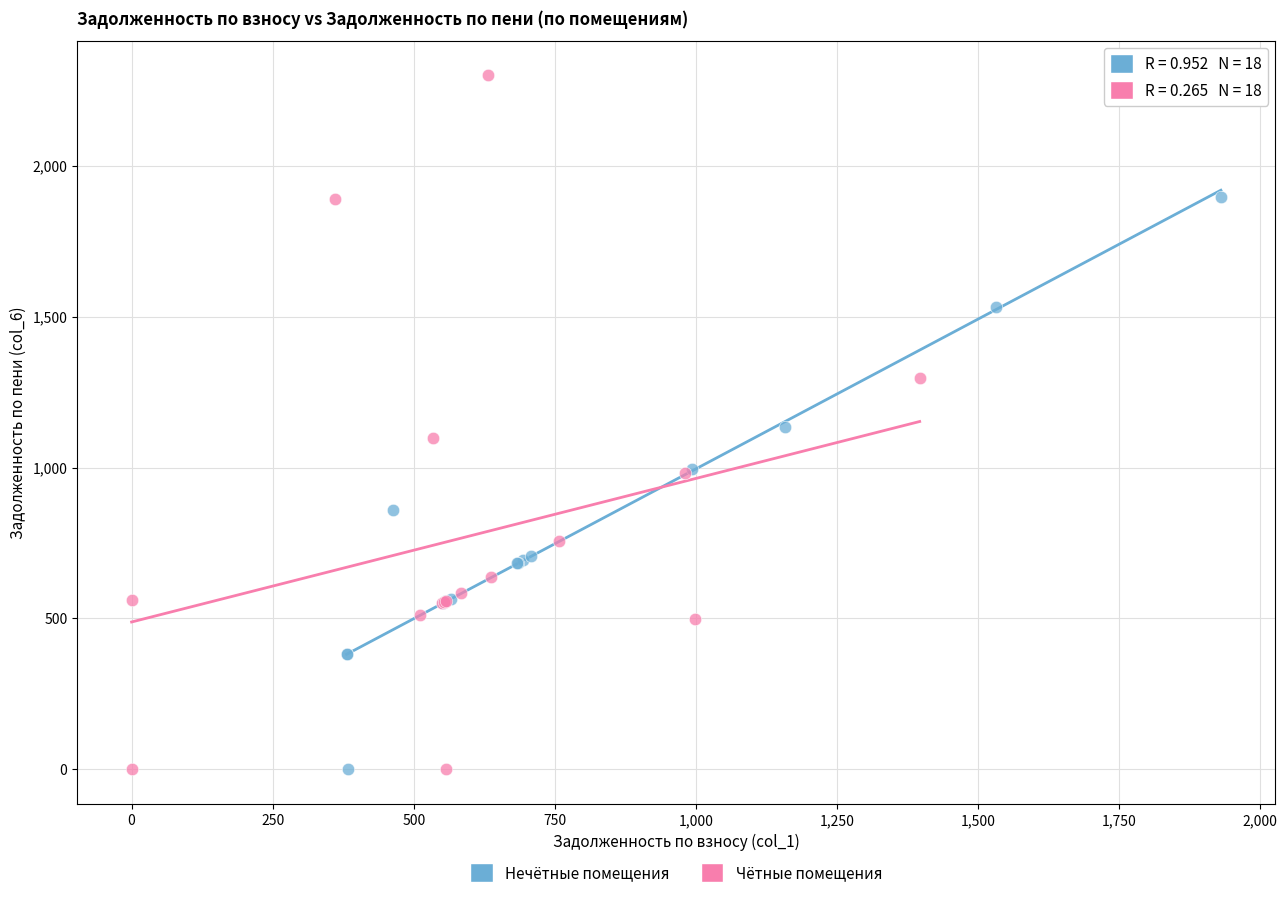

Which series reaches the maximum Y coordinate?

Чётные помещения